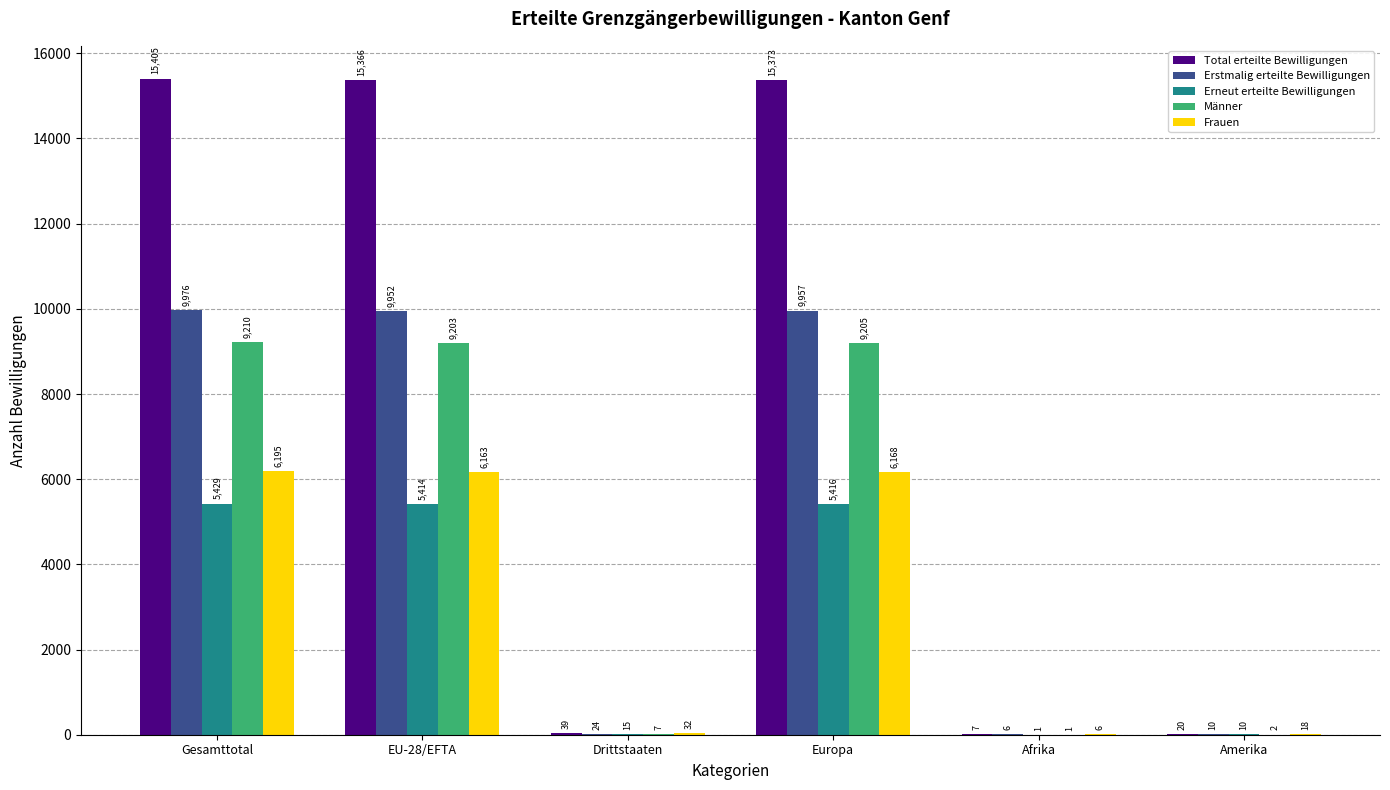

Is the value of Erstmalig erteilte Bewilligungen at Drittstaaten greater than the value of Männer at Afrika?

Yes